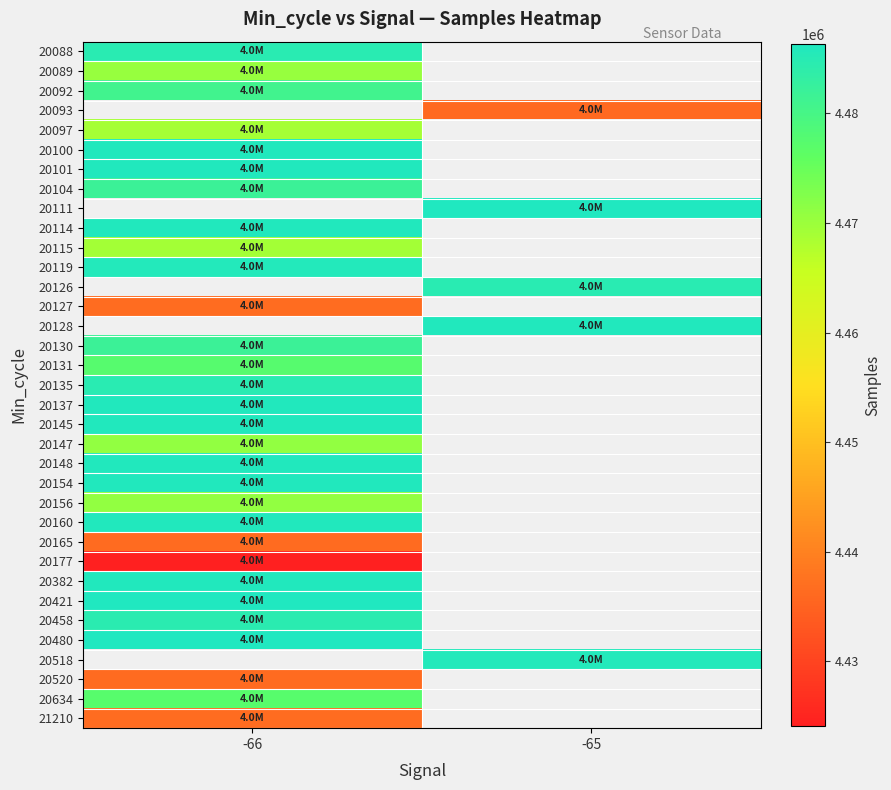

List the series in order of their peak value, highest first.

20093, 20111, 20126, 20128, 20421, 20480, 20137, 20160, 20382, 20154, 20100, 20114, 20101, 20148, 20145, 20119, 20088, 20135, 20458, 20130, 20104, 20092, 20131, 20156, 20089, 20115, 20097, 20127, 20165, 20518, 20634, 20147, 21210, 20520, 20177